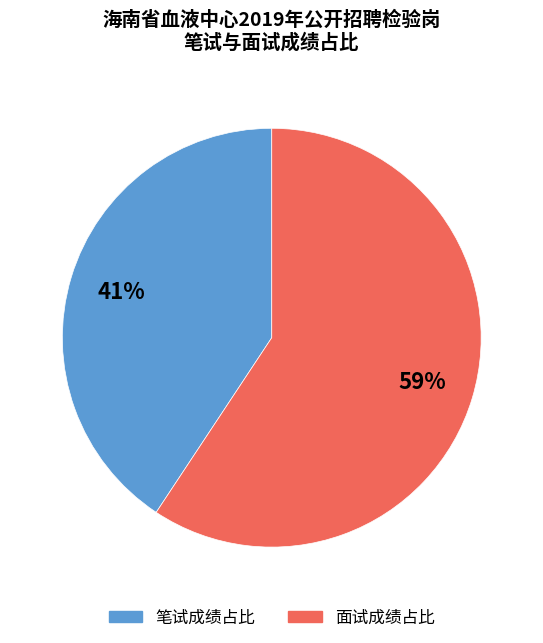

Is there a majority slice in this chart?

Yes